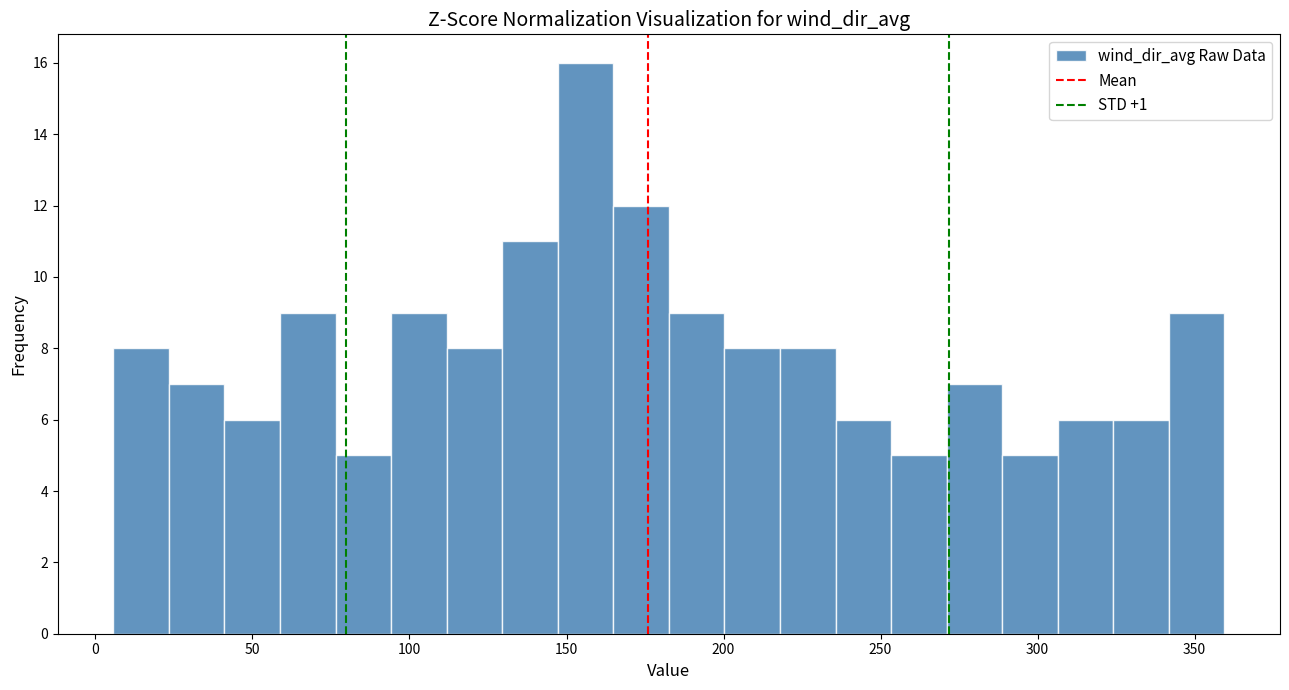

Read against the x-axis, roughly where is the centre of the tallest bar?

155